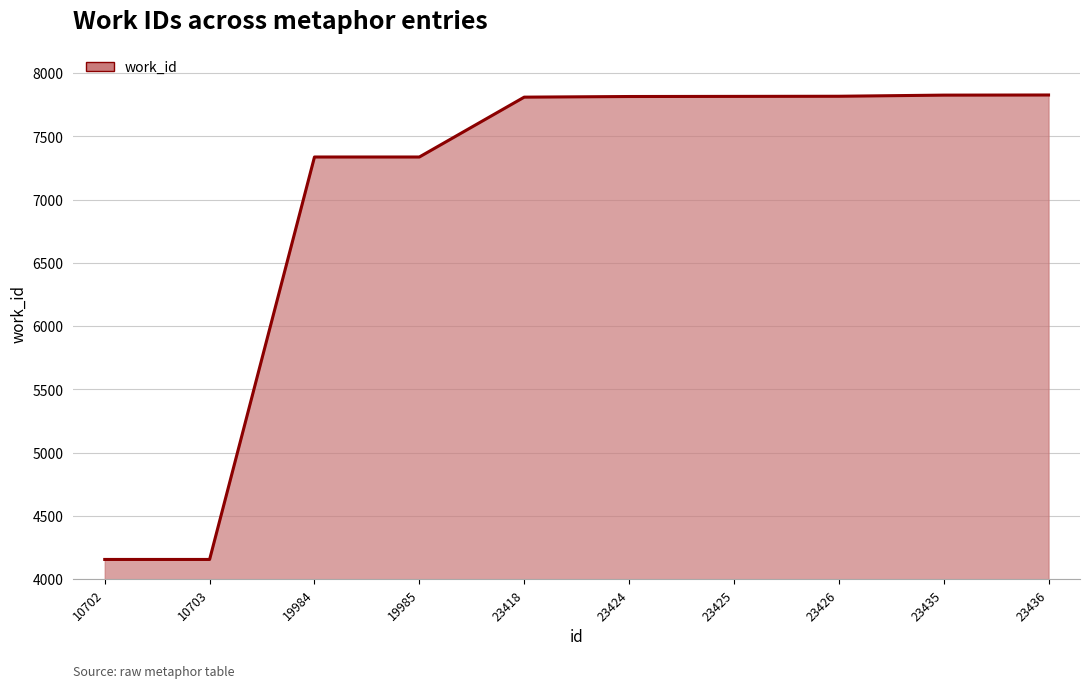

What is the change in value from 23424 to 23426?

+2